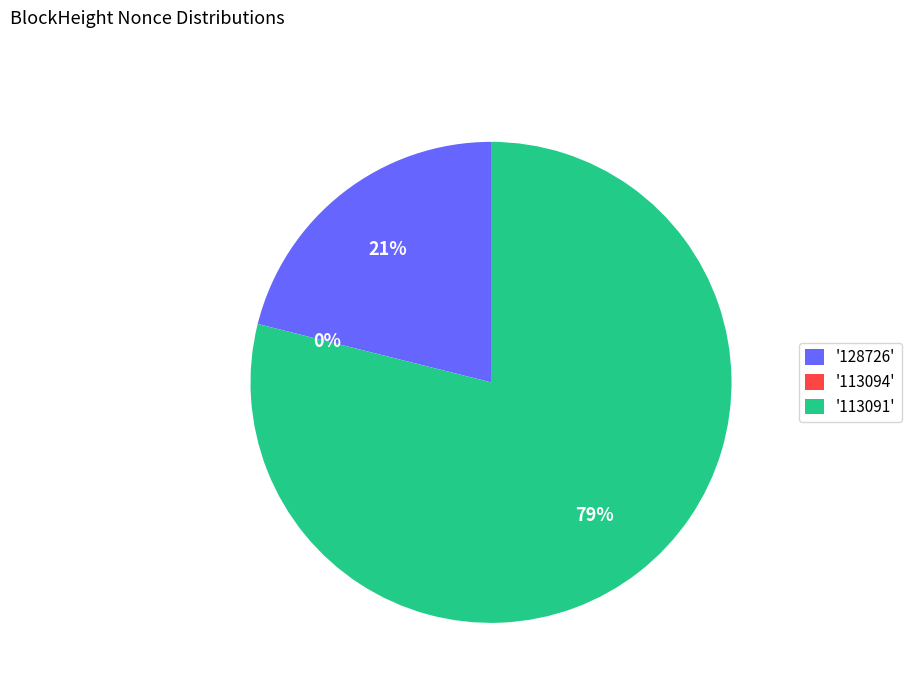

Which category accounts for the majority?

113091